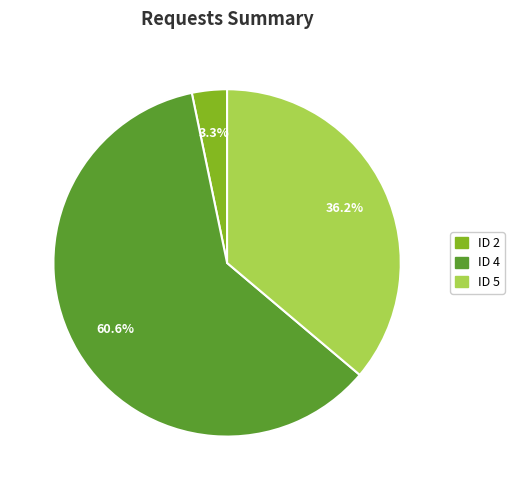

Is there a majority slice in this chart?

Yes